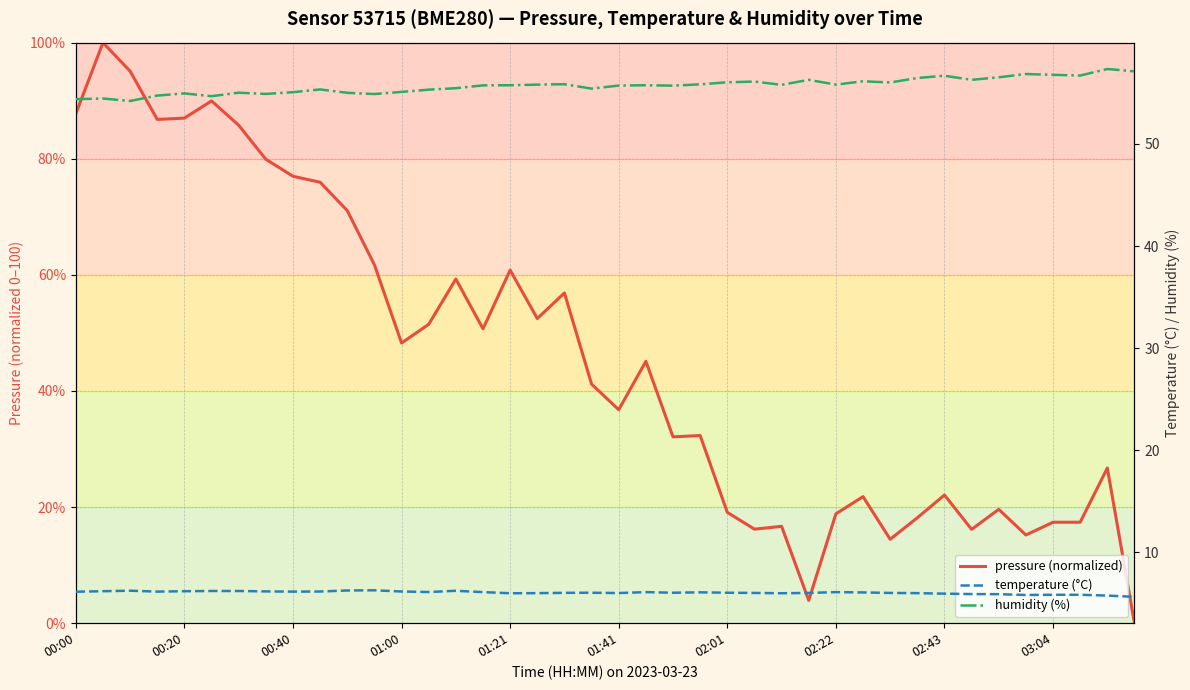

How many lines are shown in the chart?

3